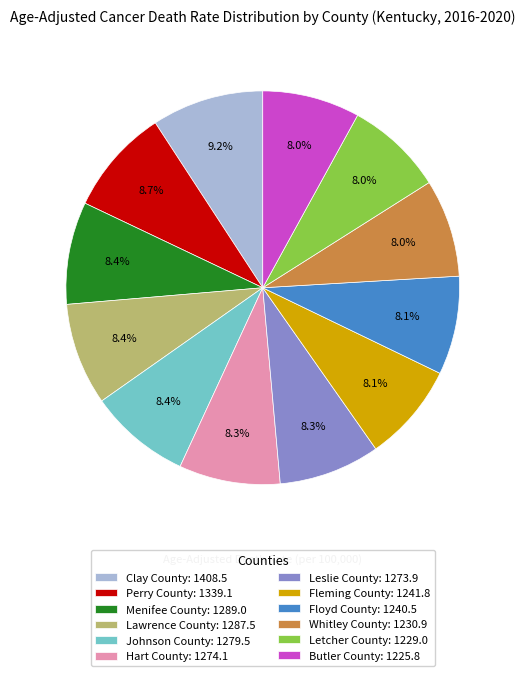

How many segments does this pie chart have?

12